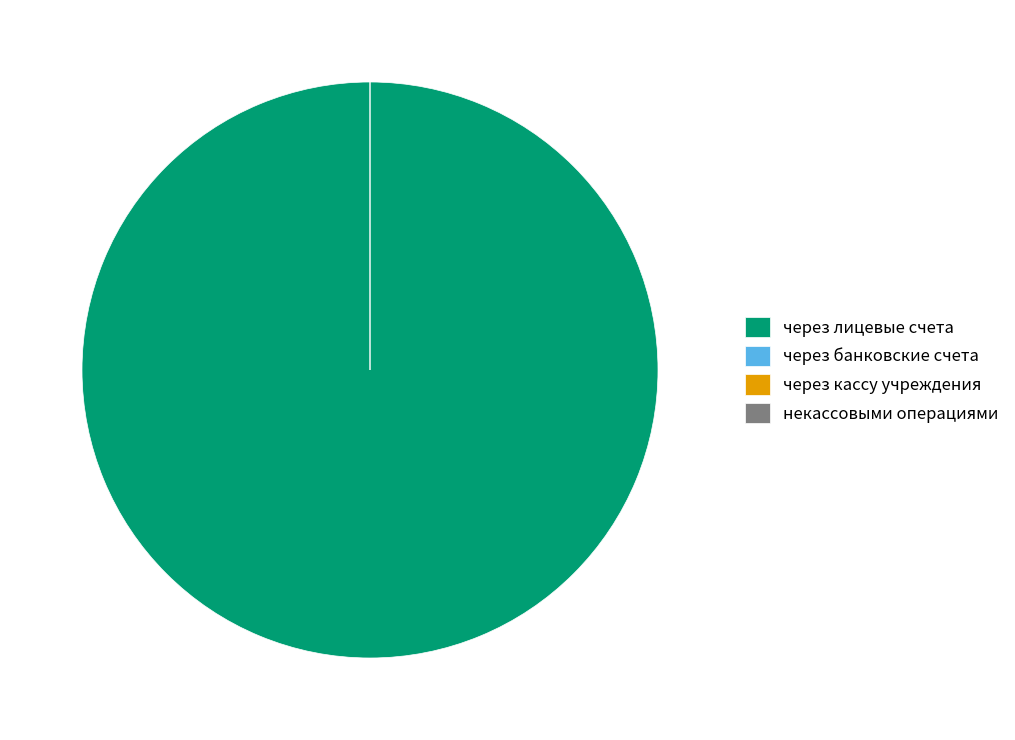

Which category has the biggest portion of the pie?

через лицевые счета